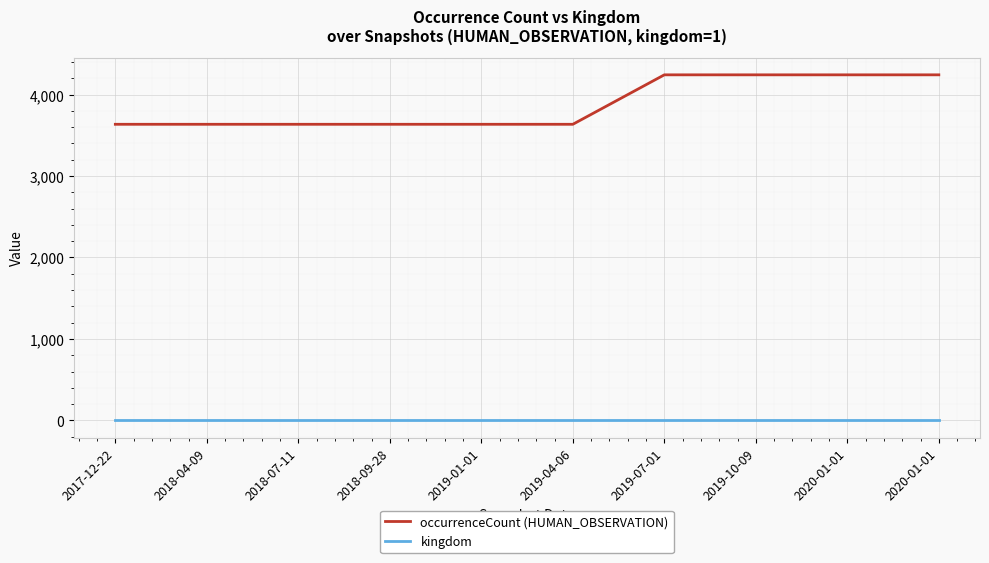

Which series has the largest range (max minus min)?

occurrenceCount (HUMAN_OBSERVATION)